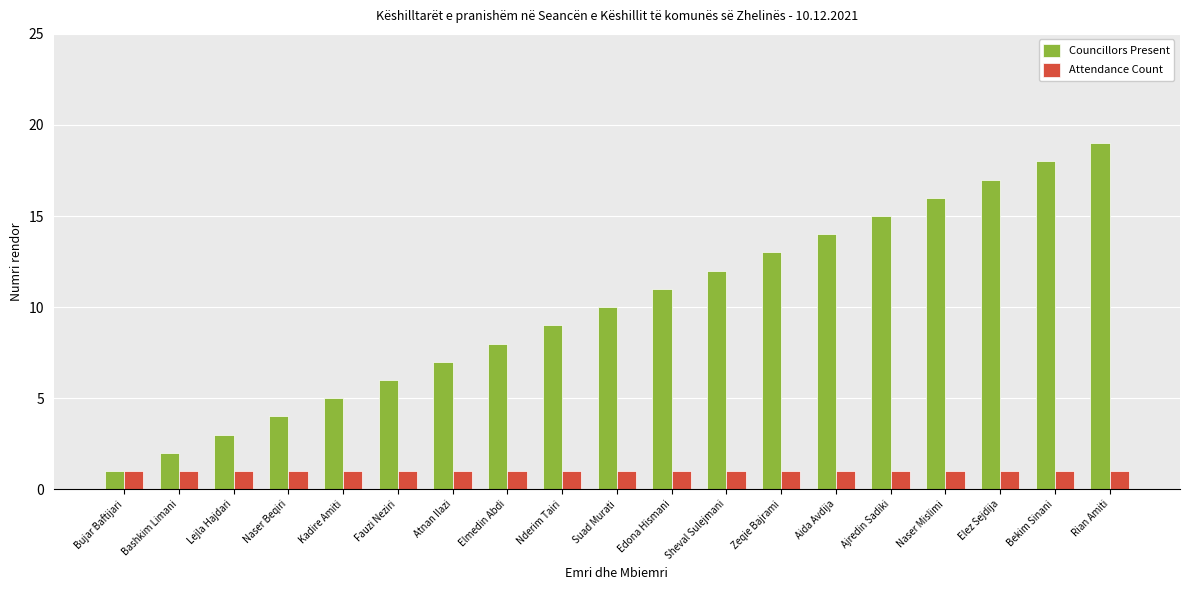

List the labels in order of Councillors Present value, largest first.

Rian Amiti, Bekim Sinani, Elez Sejdija, Naser Mislimi, Ajredin Sadiki, Aida Avdija, Zeqie Bajrami, Sheval Sulejmani, Edona Hismani, Suad Murati, Nderim Tairi, Elmedin Abdi, Atnan Ilazi, Fauzi Neziri, Kadire Amiti, Naser Beqiri, Lejla Hajdari, Bashkim Limani, Bujar Baftijari